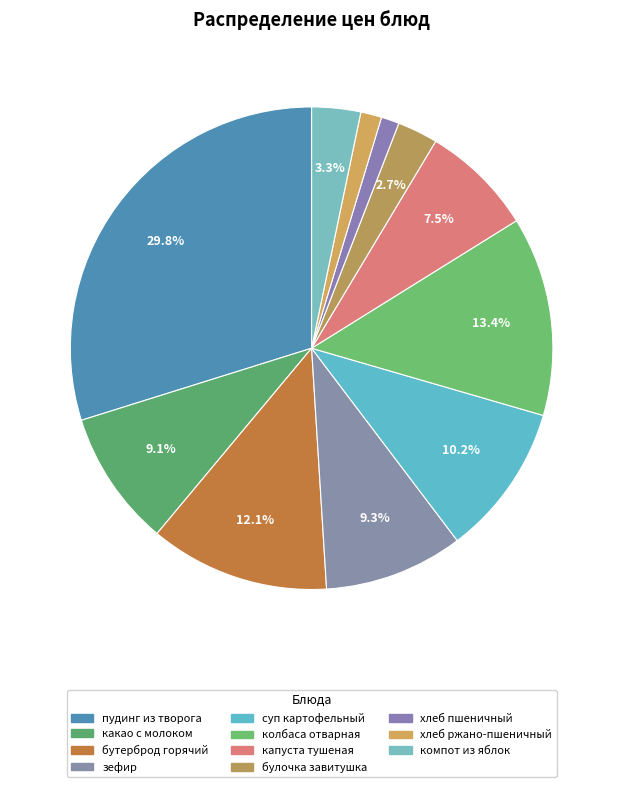

To the nearest percent, what percentage of the pie is пудинг из творога?

30%